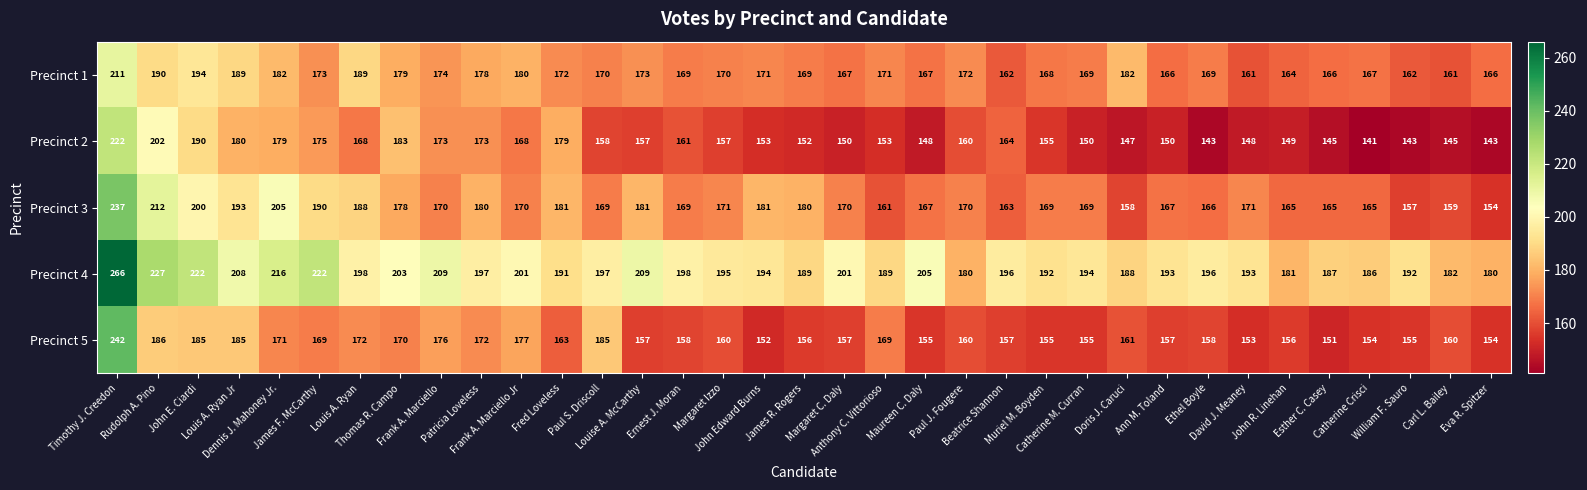

Which series has the largest total across all categories?

Precinct 4